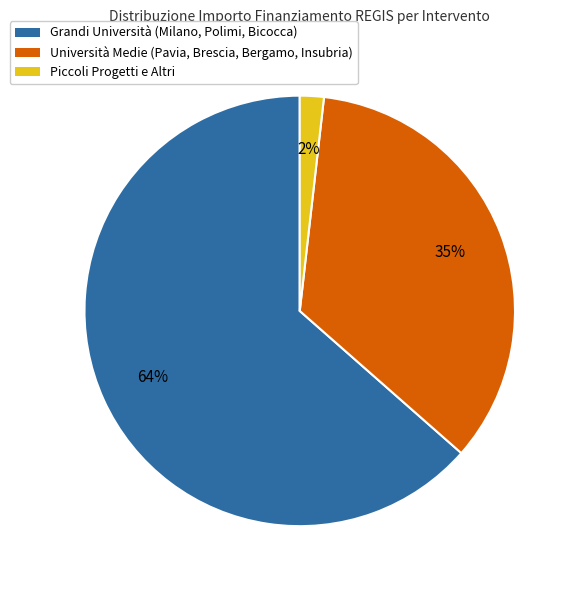

Is there any slice that represents more than half of the pie?

Yes